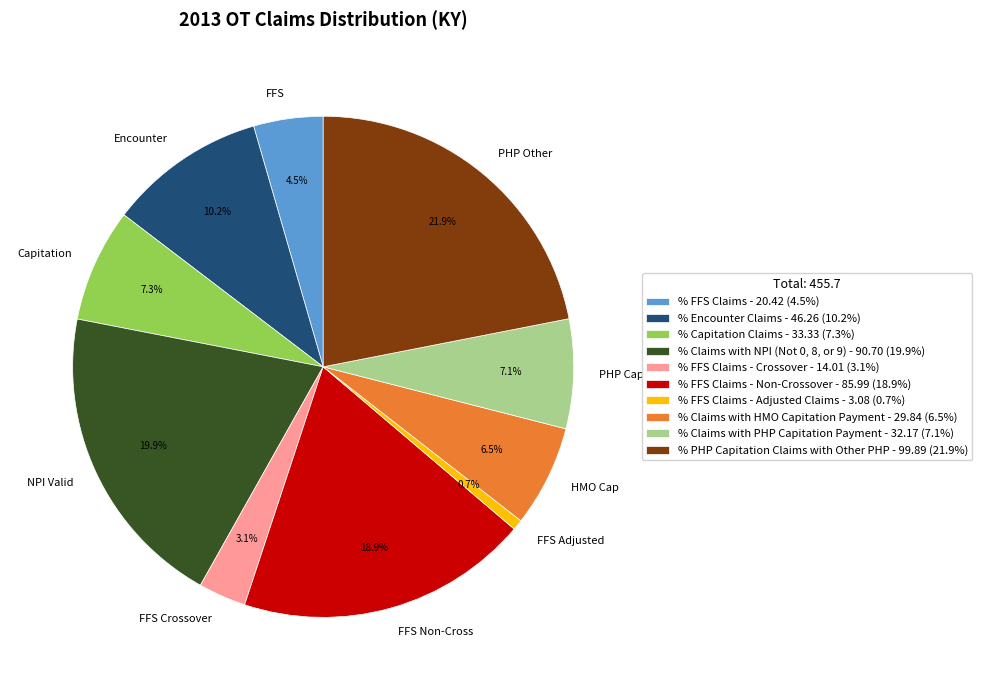

Which category has the smallest portion of the pie?

FFS Adjusted